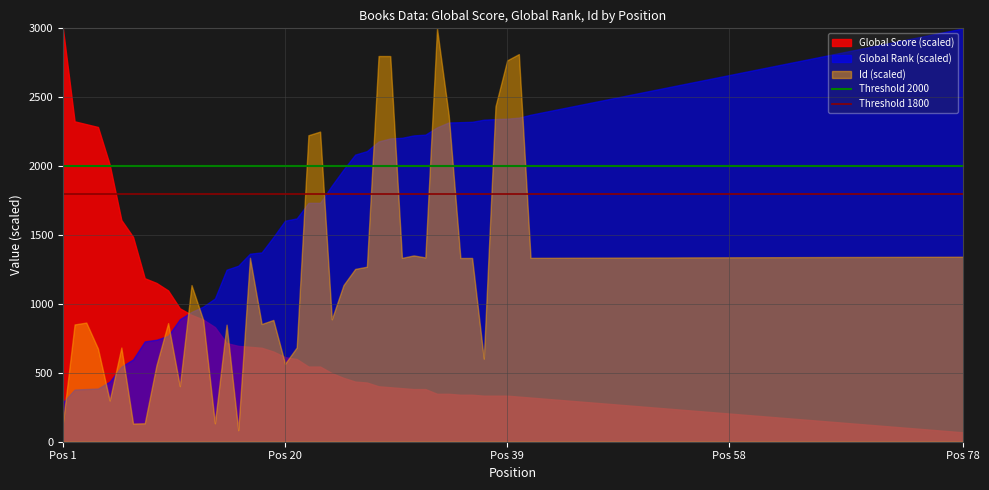

Which series has the largest total across all categories?

Global Rank (scaled)